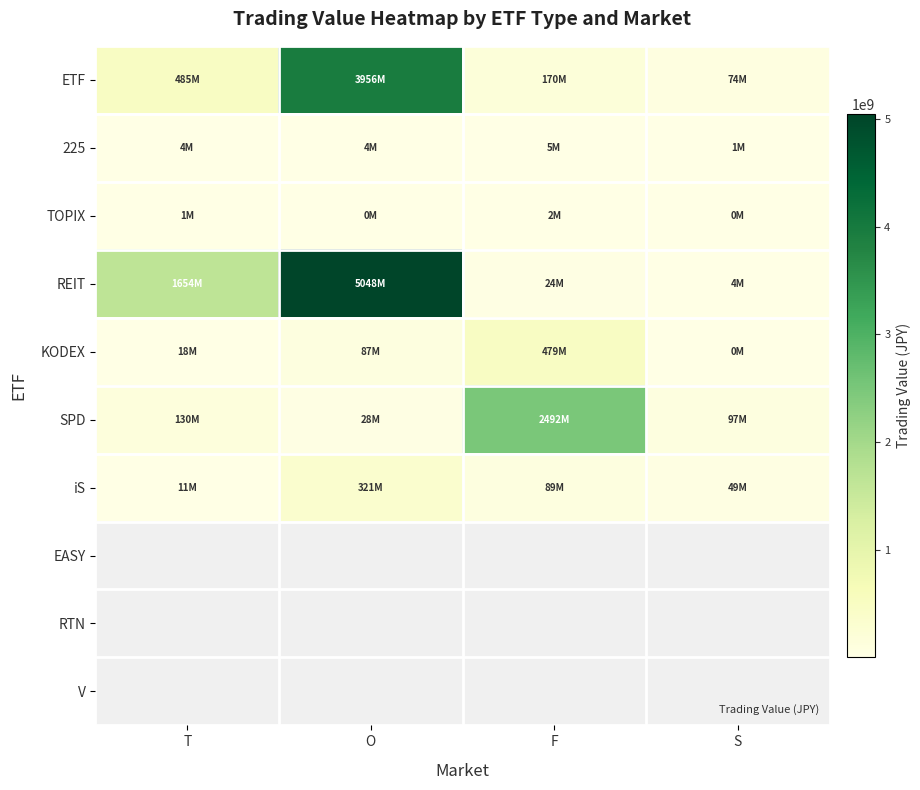

What value does the ETF series have at T?

485148120.0